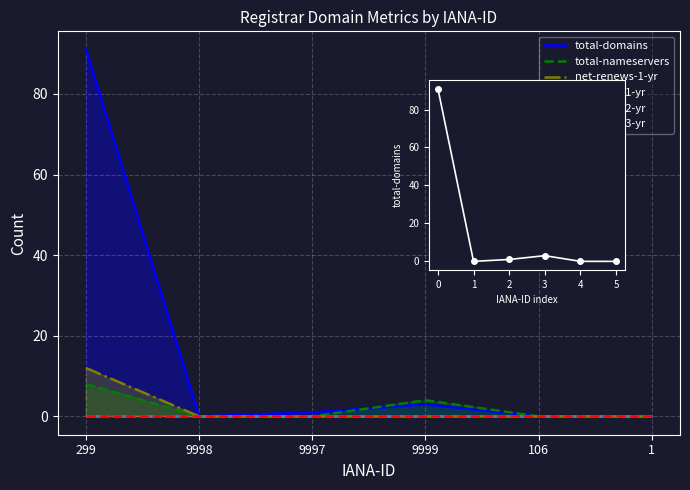

What is the approximate value of total-domains at 0?

91